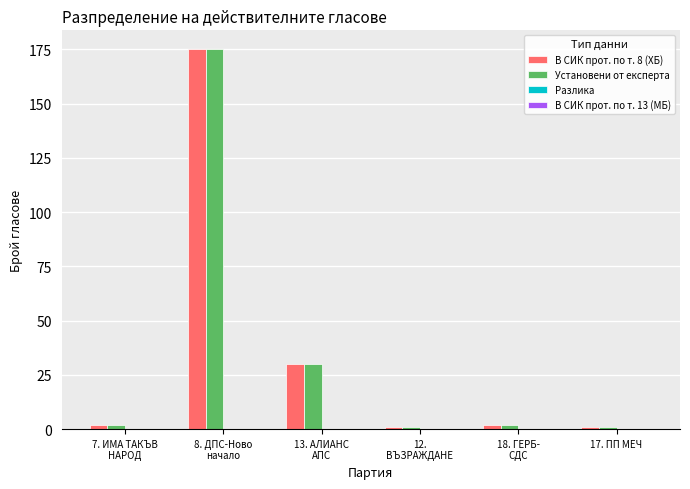

At which category is the sum across all series the highest?

8. ДПС-Ново
начало